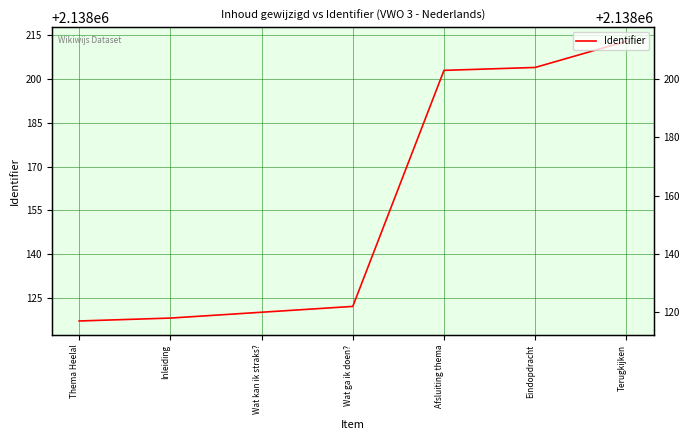

Which has a higher value, Thema Heelal or Eindopdracht?

Eindopdracht